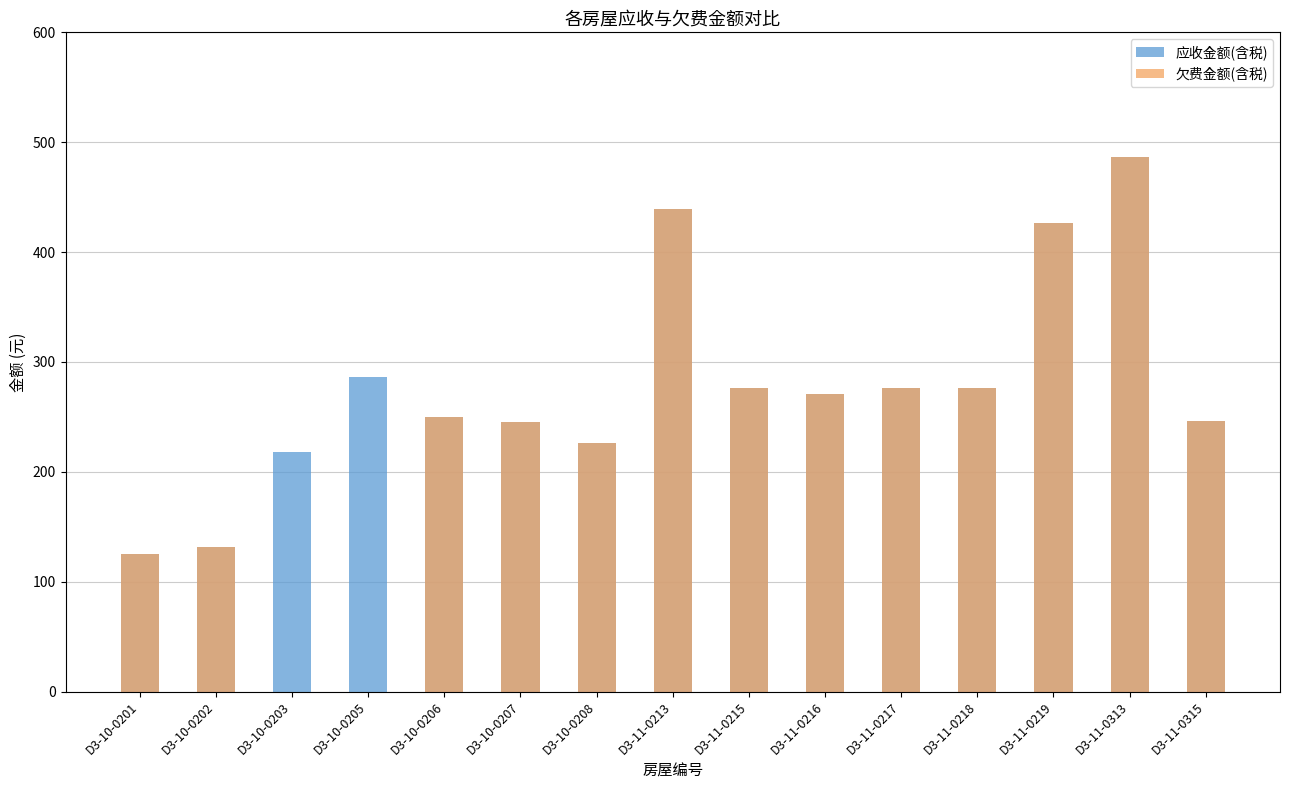

Which series has the largest total across all categories?

应收金额(含税)